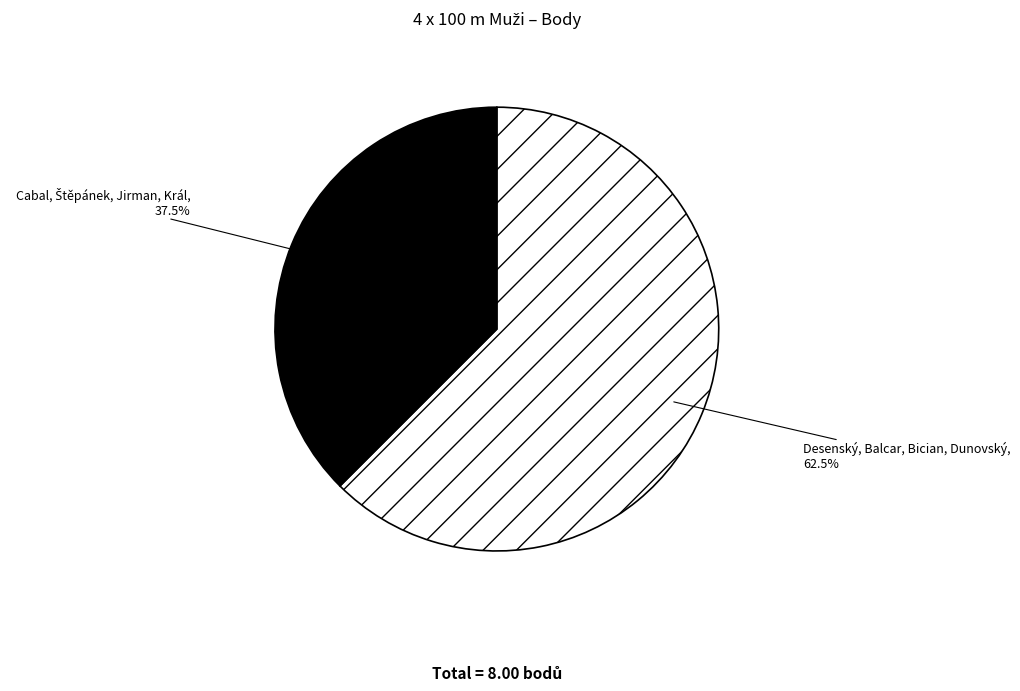

Which category accounts for the majority?

Desenský, Balcar, Bician, Dunovský